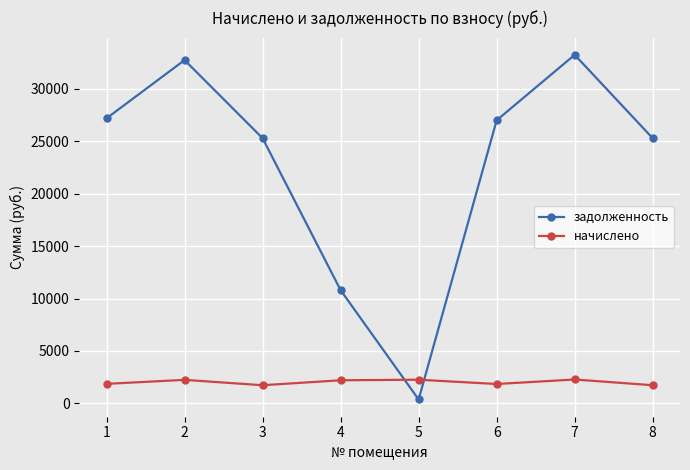

The value of задолженность at 2 is 13727.1. True or false?

False